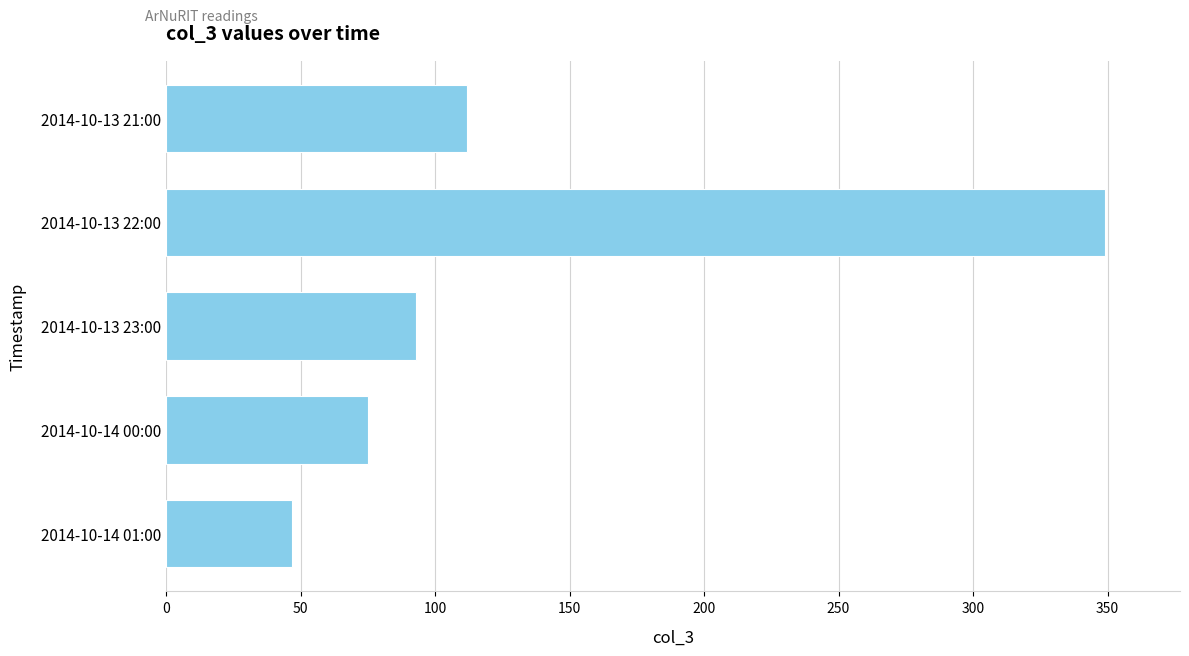

Reading bottom to top, transcribe all the data shown in this chart.

47	75	93	349	112